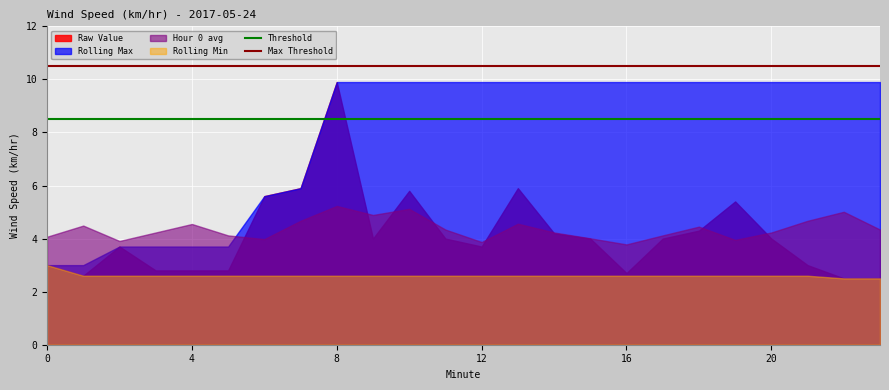

What is the total value across all series at 4?

13.7